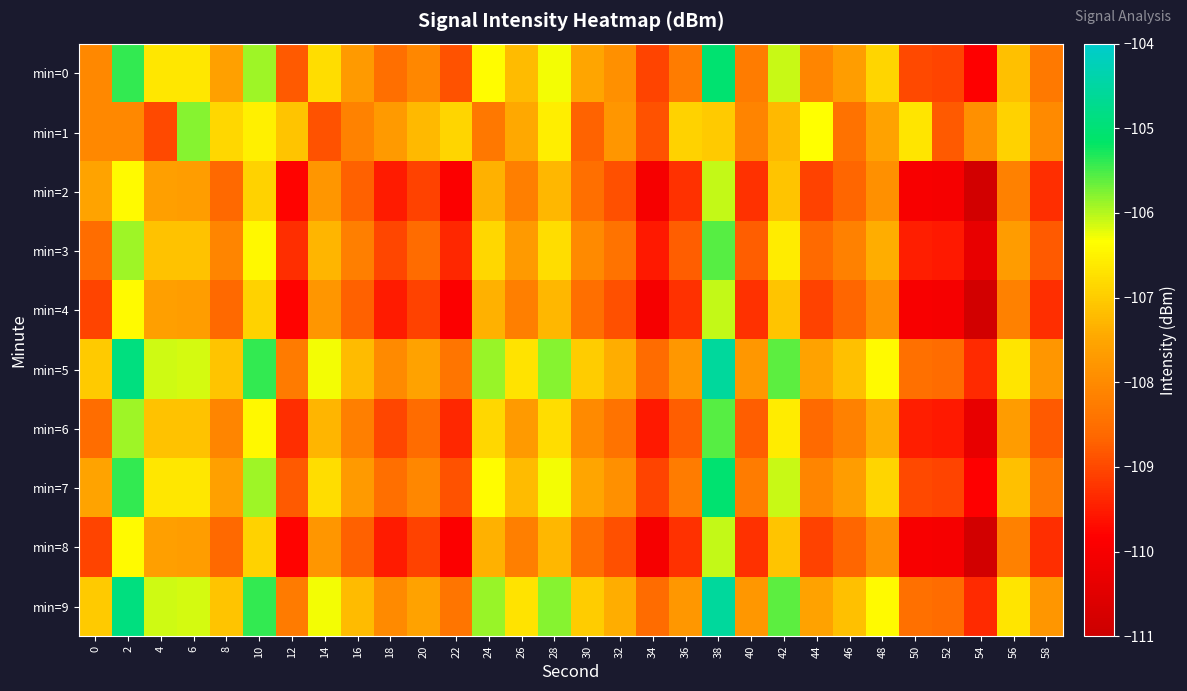

Which has a higher value, 24 or 22?

24